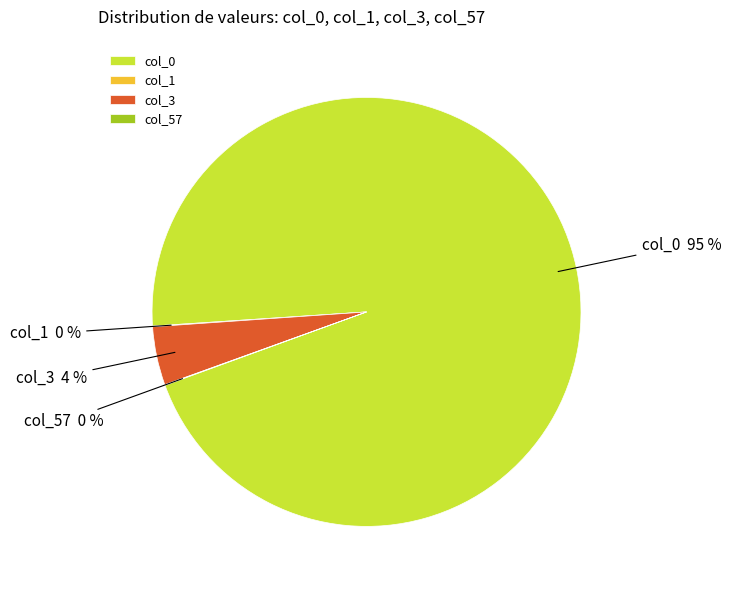

What is the majority slice?

col_0